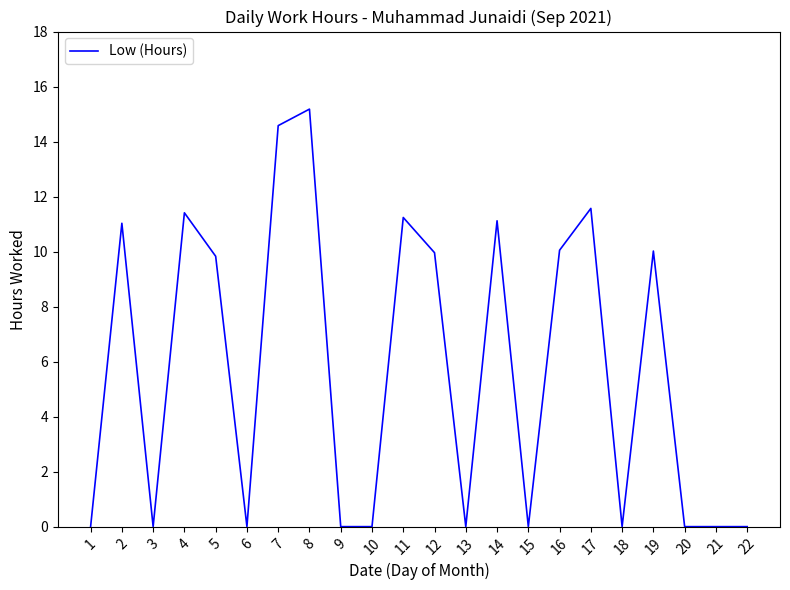

How many categories are shown in the chart?

22